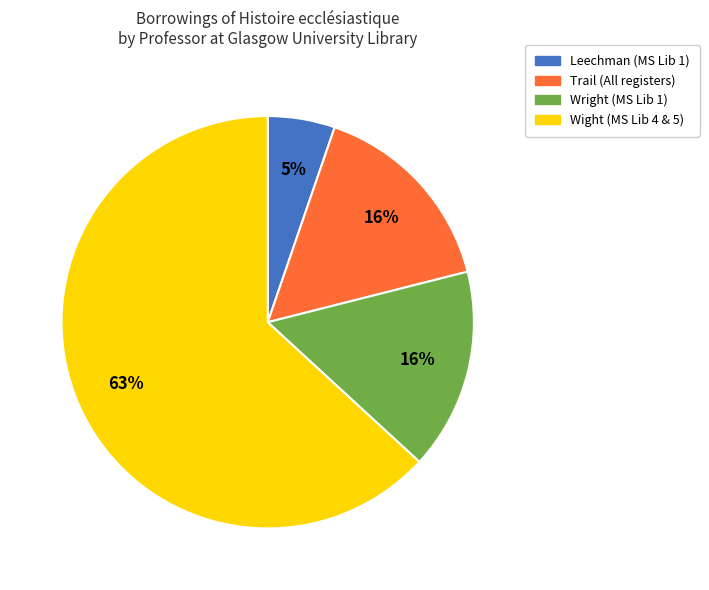

What percentage is the Wright (MS Lib 1) slice, to the nearest percent?

16%